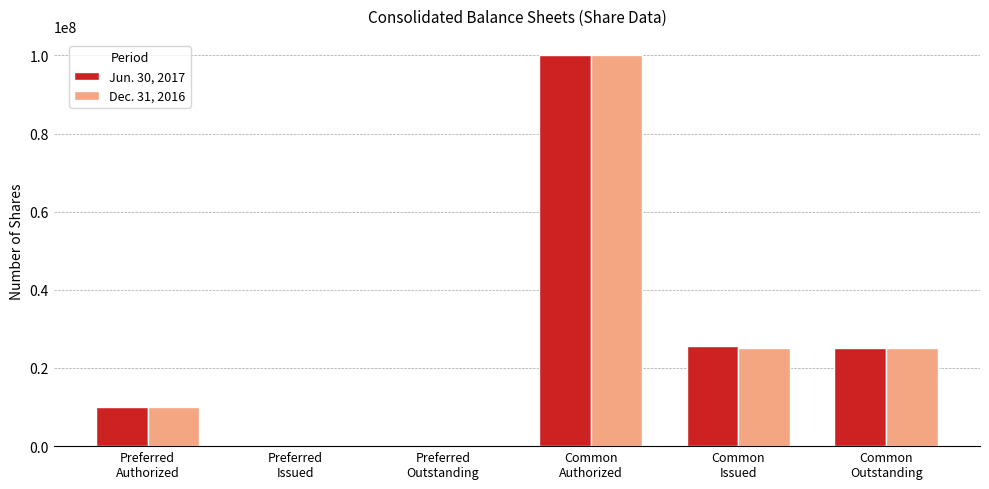

Reading left to right, transcribe all the data shown in this chart.

Jun. 30, 2017: Preferred
Authorized=10000000	Preferred
Issued=0	Preferred
Outstanding=0	Common
Authorized=100000000	Common
Issued=25654521	Common
Outstanding=25093135
Dec. 31, 2016: Preferred
Authorized=10000000	Preferred
Issued=0	Preferred
Outstanding=0	Common
Authorized=100000000	Common
Issued=25093135	Common
Outstanding=25093135